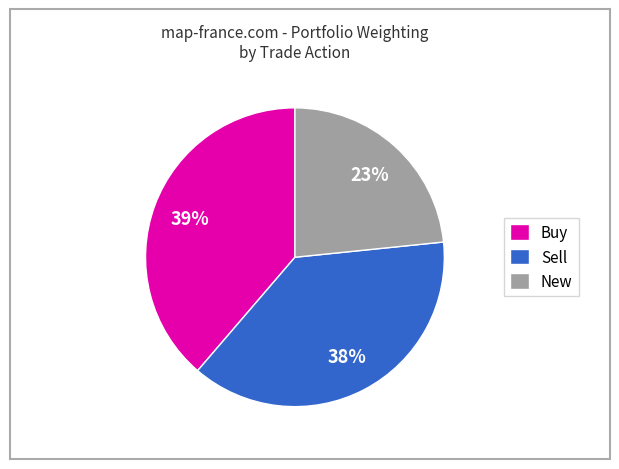

To the nearest percent, what is the difference between the New and Sell slice percentages?

15%